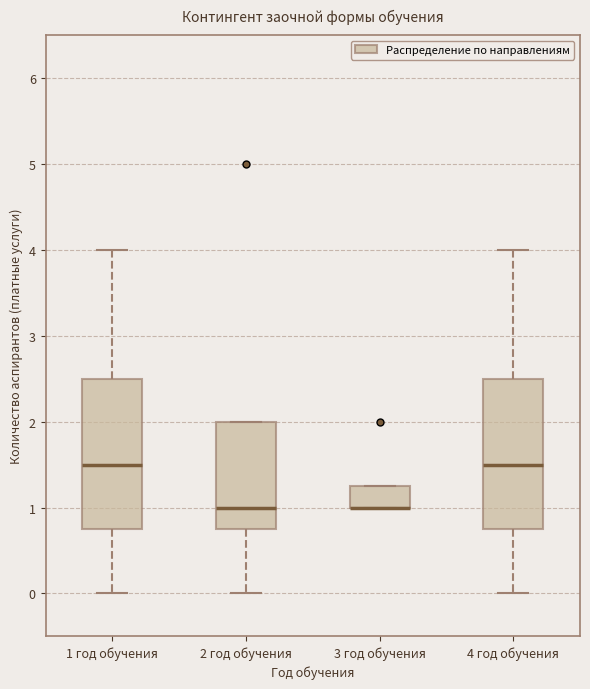

Reading left to right, transcribe this box plot: for each box, give where its median line is, the range the box spans, and where its two whiskers end, as read against the y-axis. The values are not printed on the chart, so give them approximately, as read against the axis.

1 год обучения: median 1.5, box 0.8 to 2.5, whiskers 0.0 to 4.0
2 год обучения: median 1.0, box 0.8 to 2.0, whiskers 0.0 to 2.0
3 год обучения: median 1.0 (drawn on the box's lower edge), box 1.0 to 1.3, whiskers 1.0 to 1.3
4 год обучения: median 1.5, box 0.8 to 2.5, whiskers 0.0 to 4.0